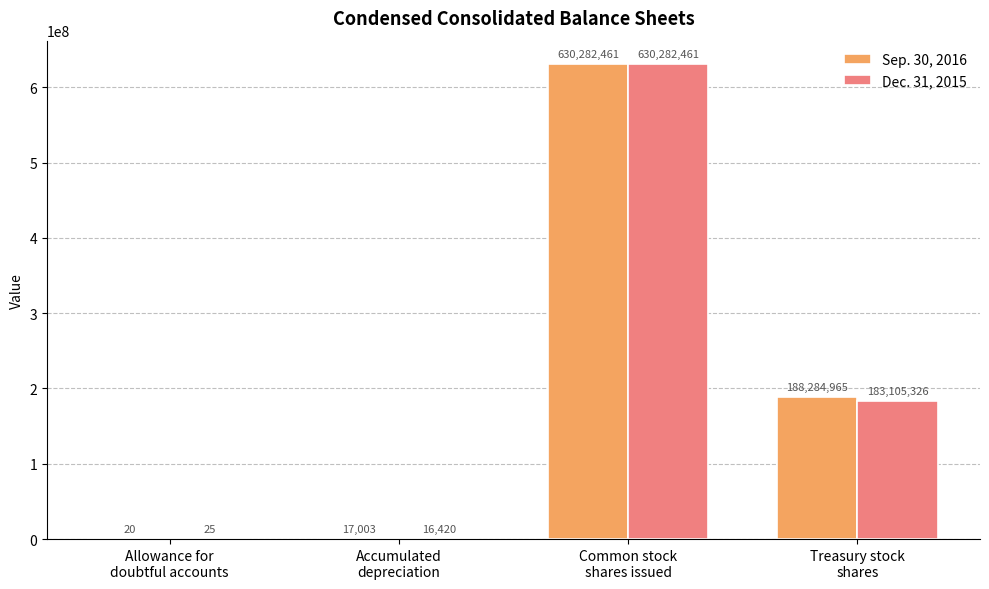

Where does the Sep. 30, 2016 series first go above 188284965?

Common stock
shares issued